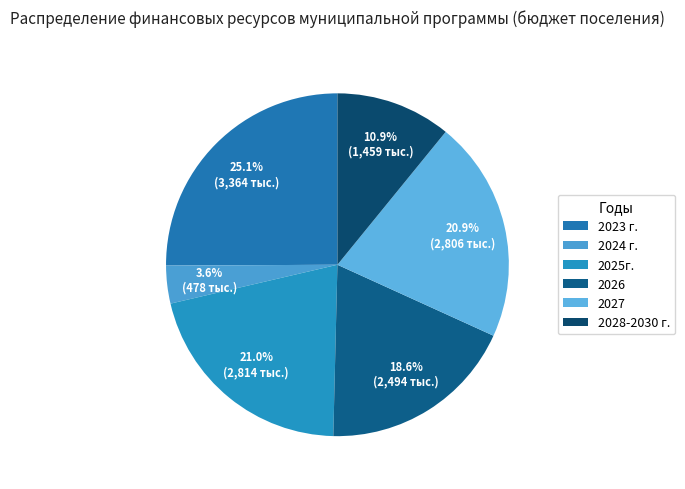

Which slice is the smallest?

2024 г.